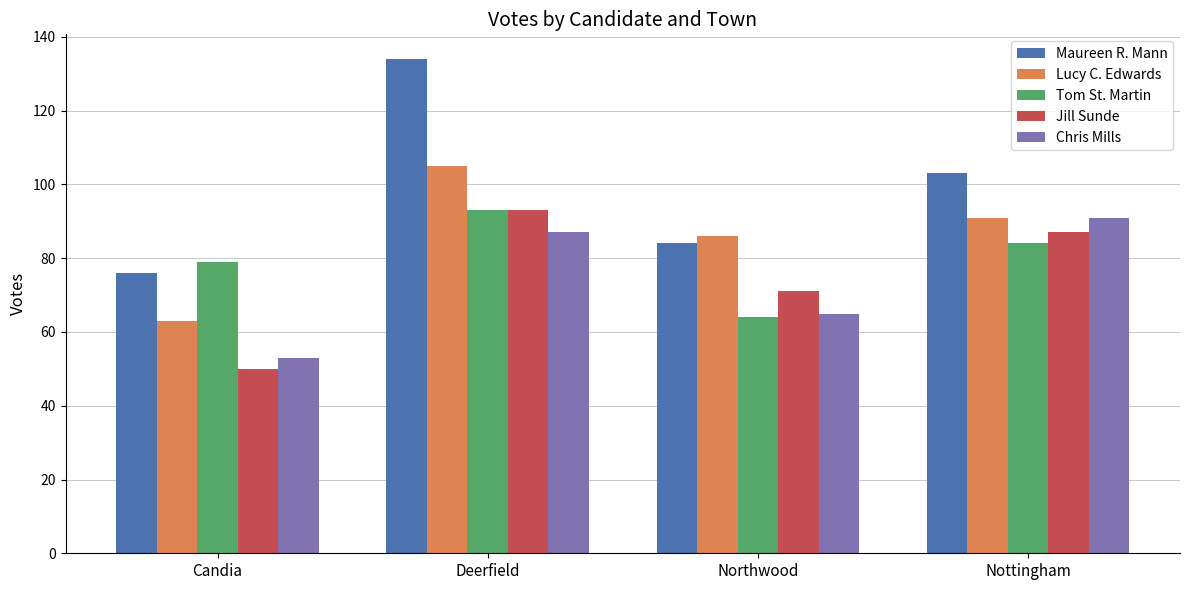

What is the difference between the maximum and minimum values in the Tom St. Martin series?

29